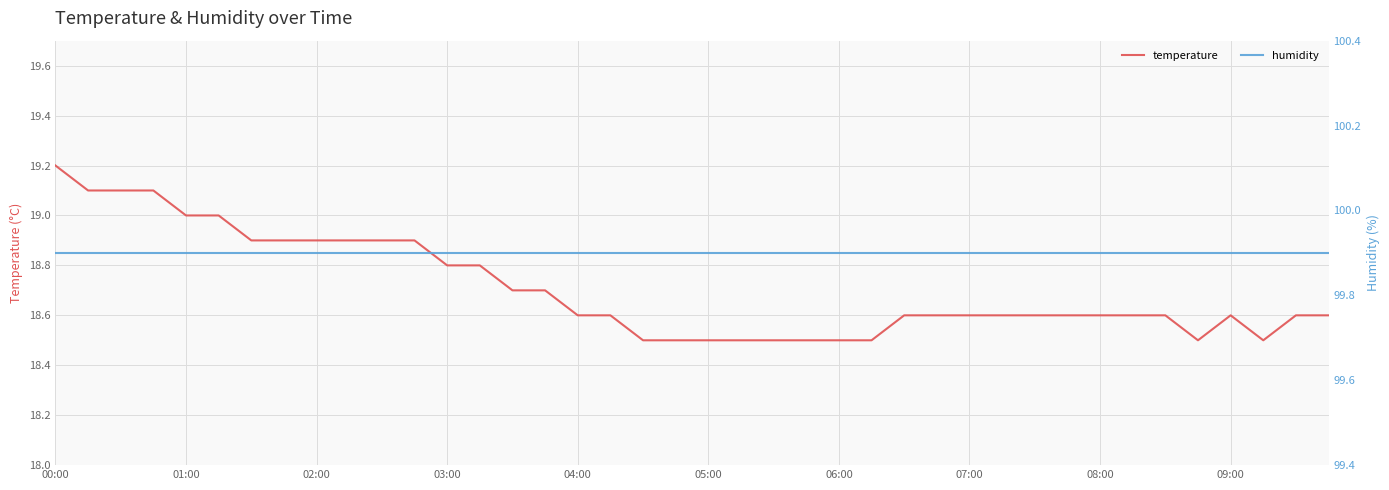

What are all the series names shown in the legend?

temperature, humidity